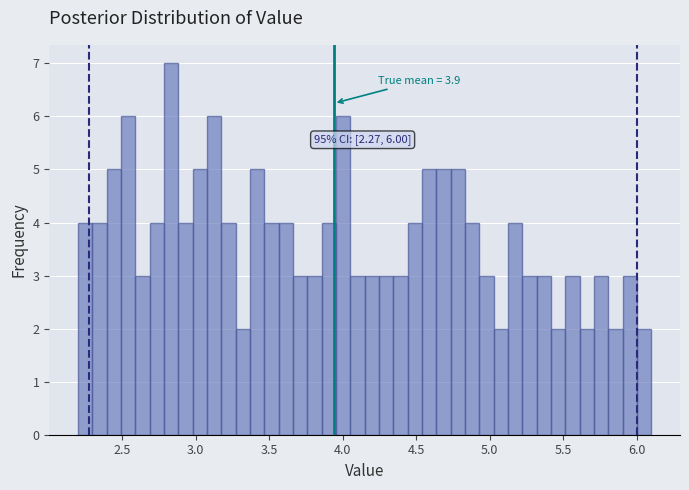

Around what value on the x-axis is the tallest bar? Give the approximate position of its centre, as read against the axis.

2.85